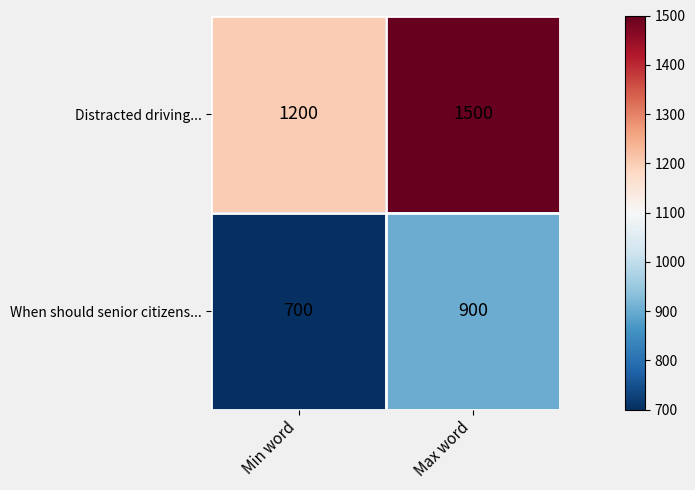

Rank the series at Max word from lowest to highest value.

When should senior citizens..., Distracted driving...